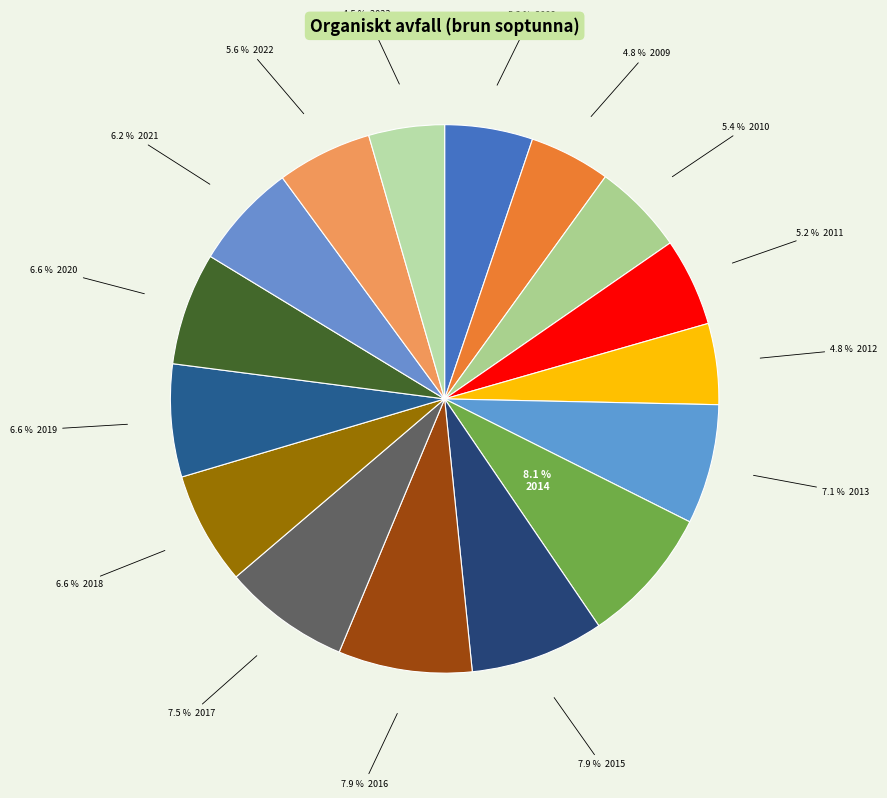

How many slices are in this pie chart?

16